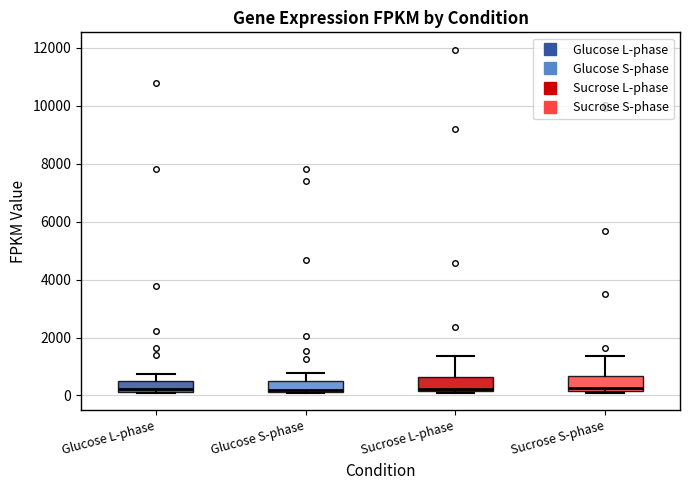

Reading left to right, transcribe this box plot: for each box, give where its median line is, the range the box spans, and where its two whiskers end, as read against the y-axis. The values are not printed on the chart, so give them approximately, as read against the axis.

Glucose L-phase: median 200 (just above the box's lower edge), box 200 to 600, whiskers 0 to 800
Glucose S-phase: median 200 (just above the box's lower edge), box 200 to 400, whiskers 0 to 800
Sucrose L-phase: median 200 (just above the box's lower edge), box 200 to 600, whiskers 0 to 1400
Sucrose S-phase: median 200 (just above the box's lower edge), box 200 to 600, whiskers 0 to 1400